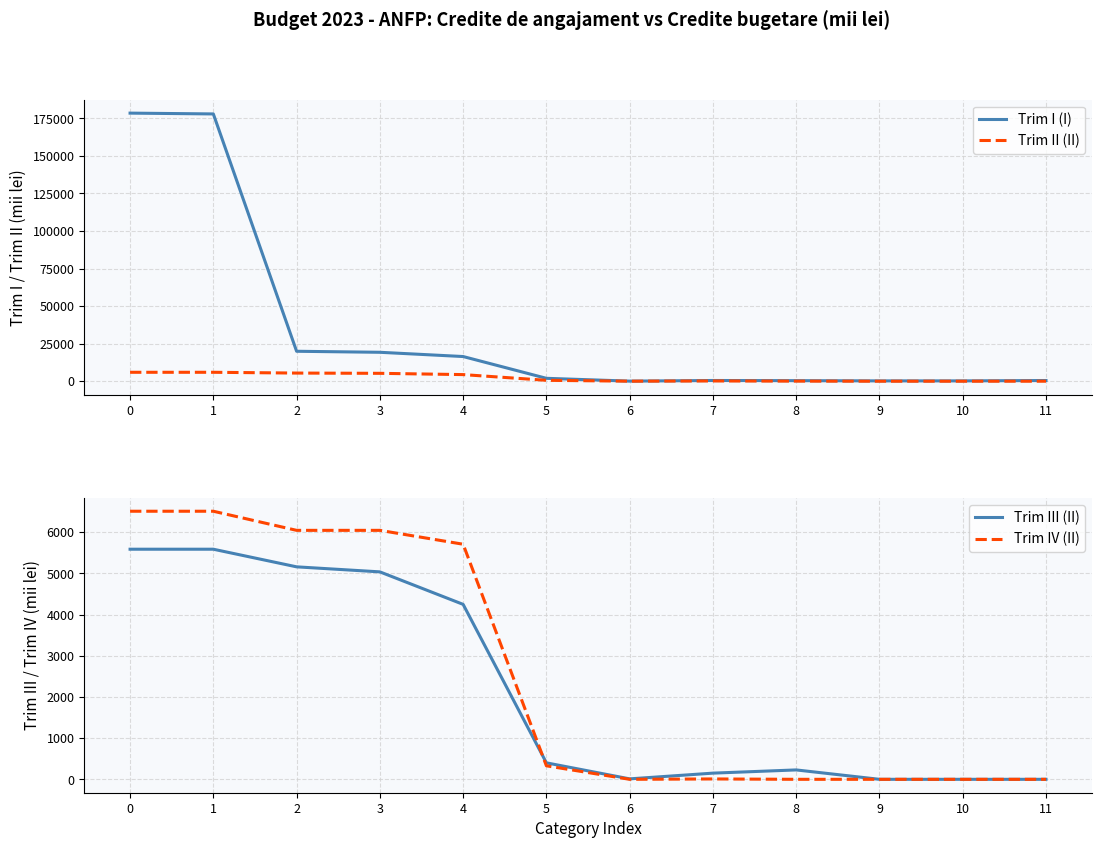

Reading left to right, list all the values displayed in this chart.

Trim I (I): 0=178453	1=177913	2=19932	3=19252	4=16426	5=1928	6=51	7=479	8=368	9=218	10=218	11=462
Trim II (II): 0=5941	1=5941	2=5420	3=5250	4=4400	5=600	6=20	7=170	8=60	9=0	10=0	11=0
Trim III (II): 0=5586	1=5586	2=5158	3=5036	4=4247	5=400	6=11	7=150	8=228	9=0	10=0	11=0
Trim IV (II): 0=6508	1=6508	2=6044	3=6044	4=5707	5=328	6=0	7=9	8=0	9=0	10=0	11=0